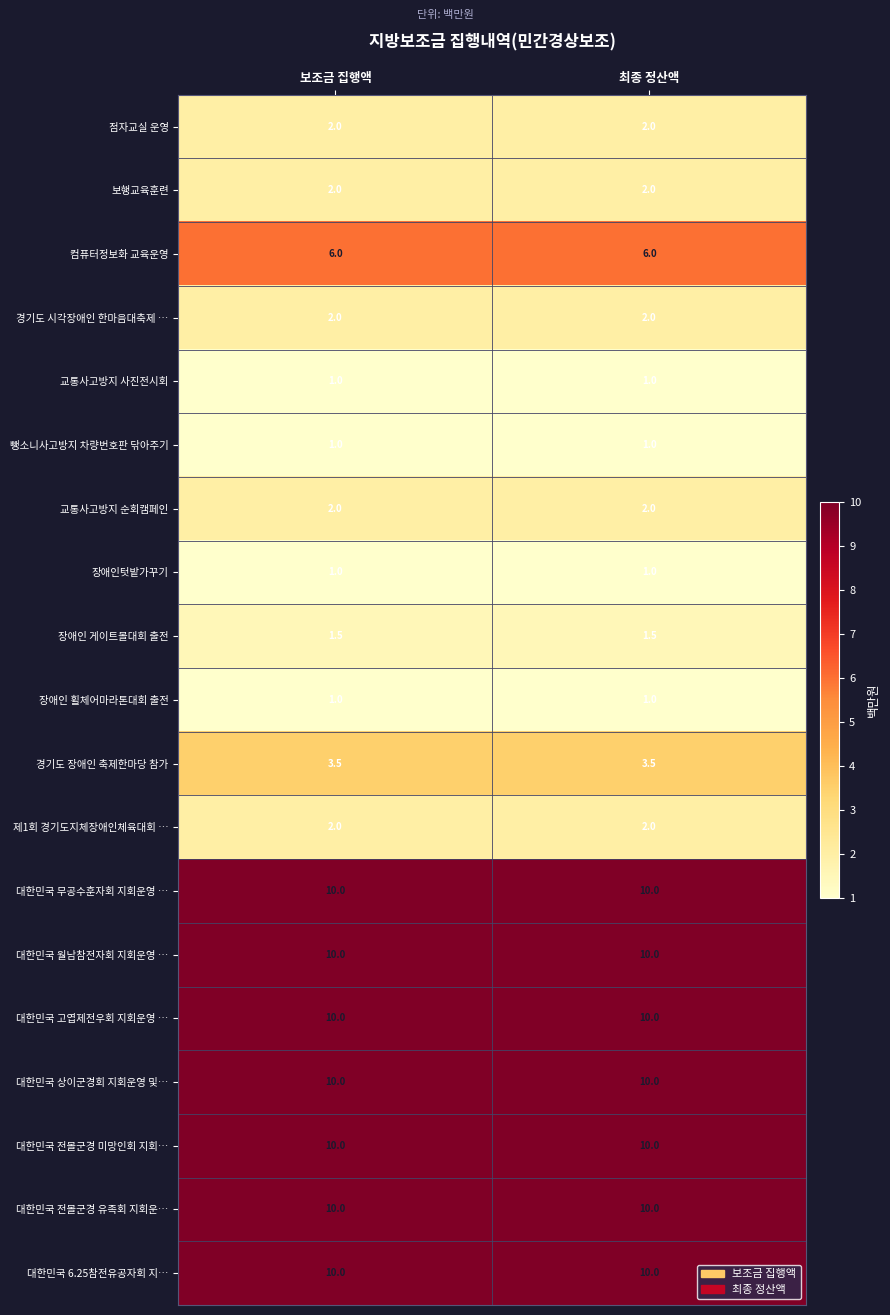

What is the average value of the 점자교실 운영 series?

2.0